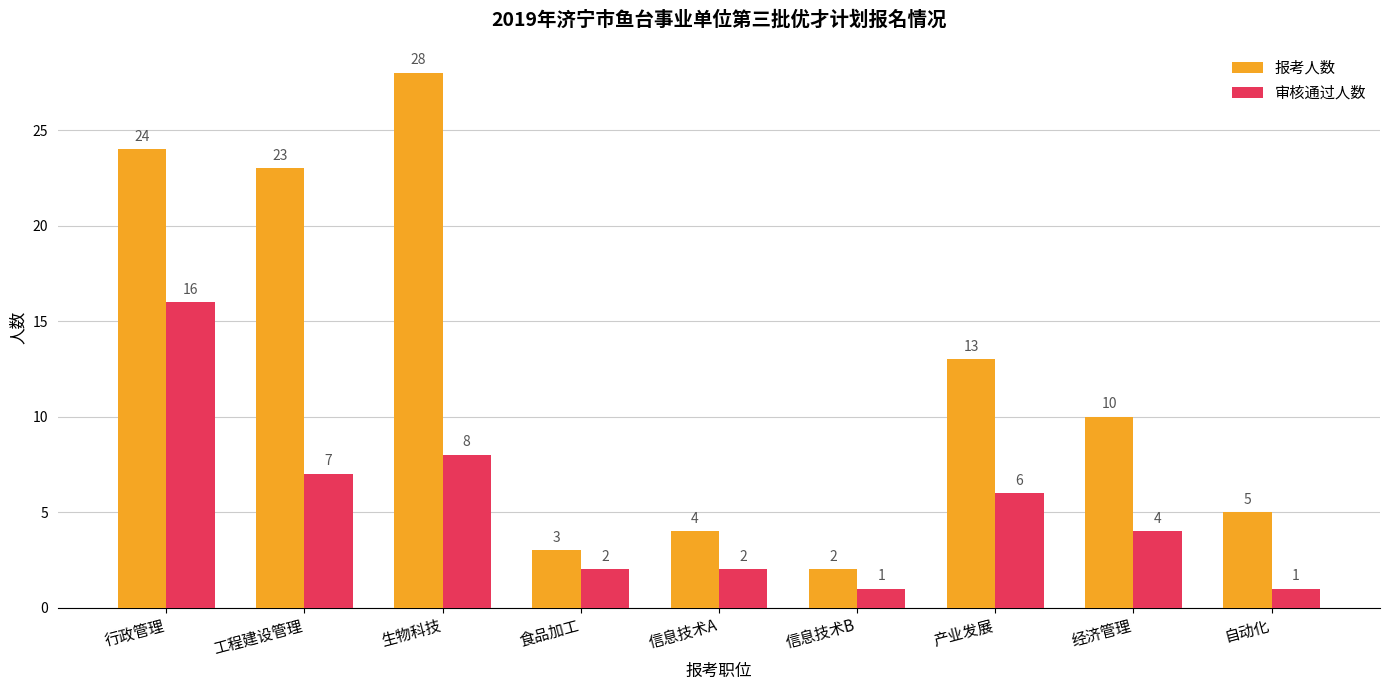

What is the total value across all series at 经济管理?

14